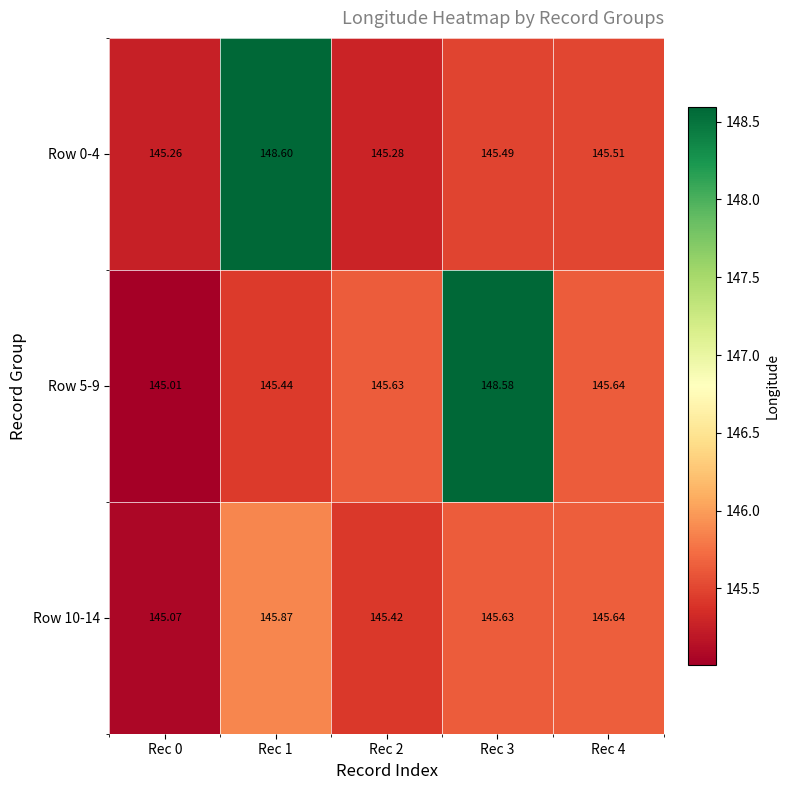

At how many categories does at least one series exceed 145?

5